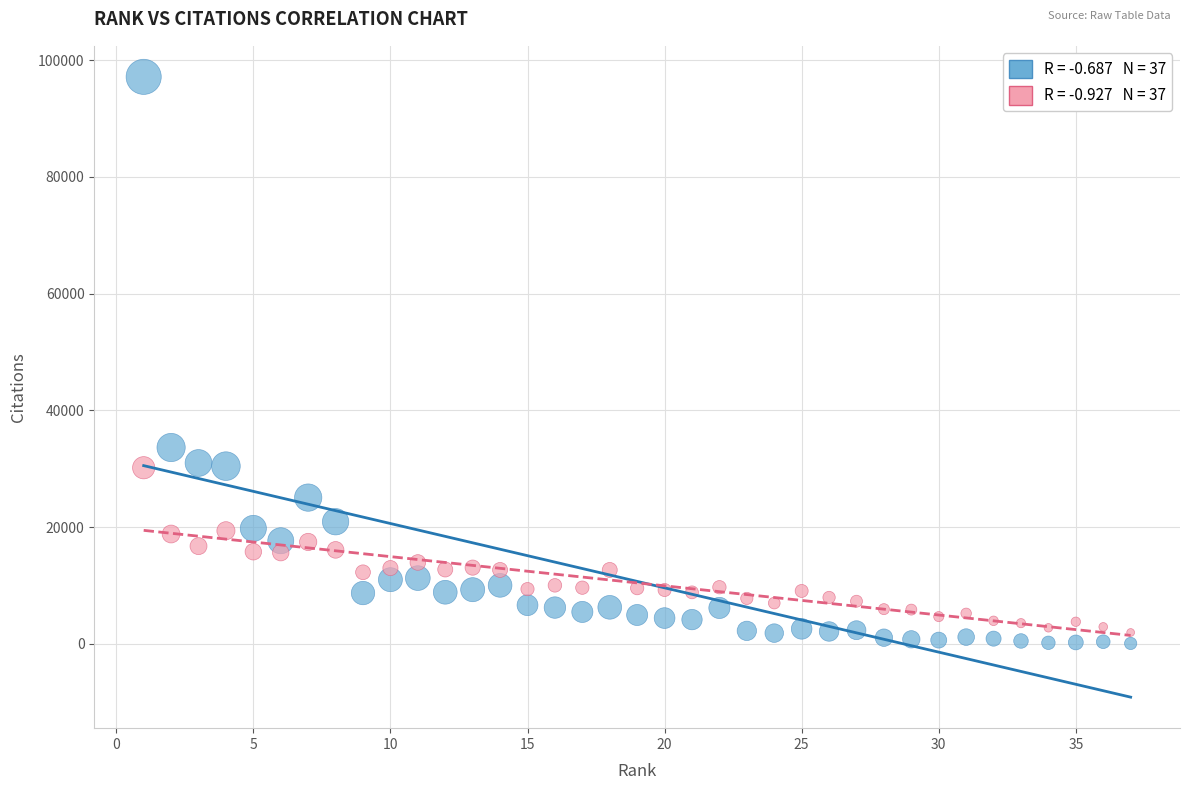

Across all series, what Y value is closest to 48603?

33628